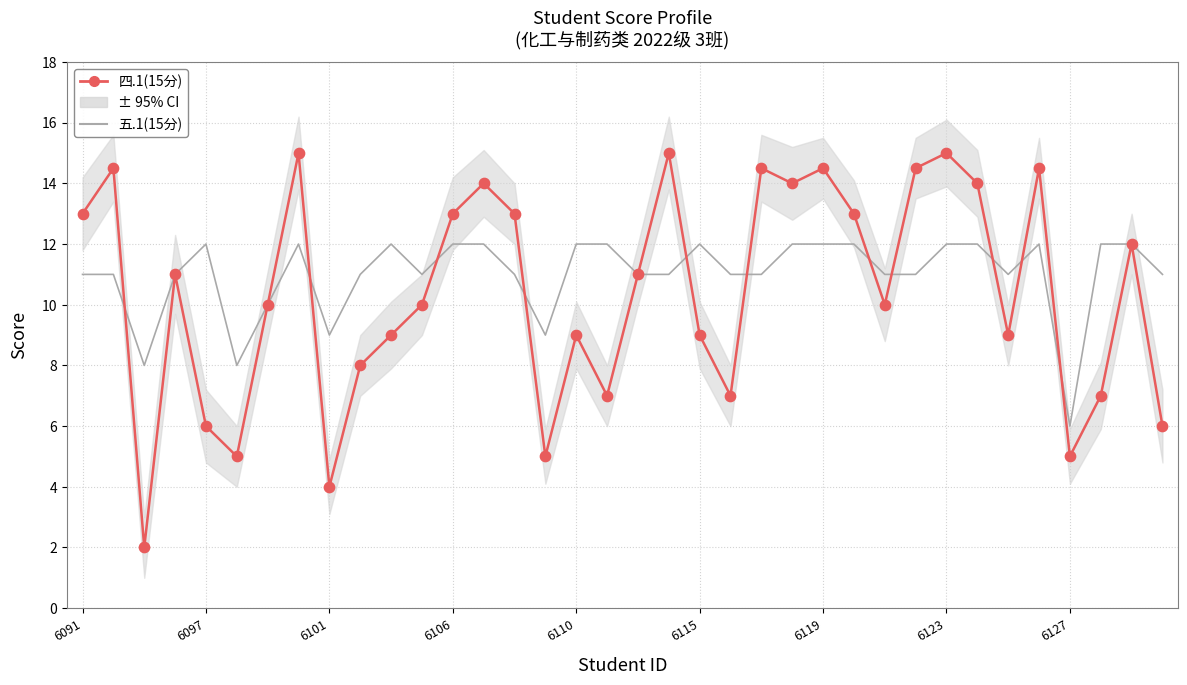

At which category is the sum across all series the highest?

6123